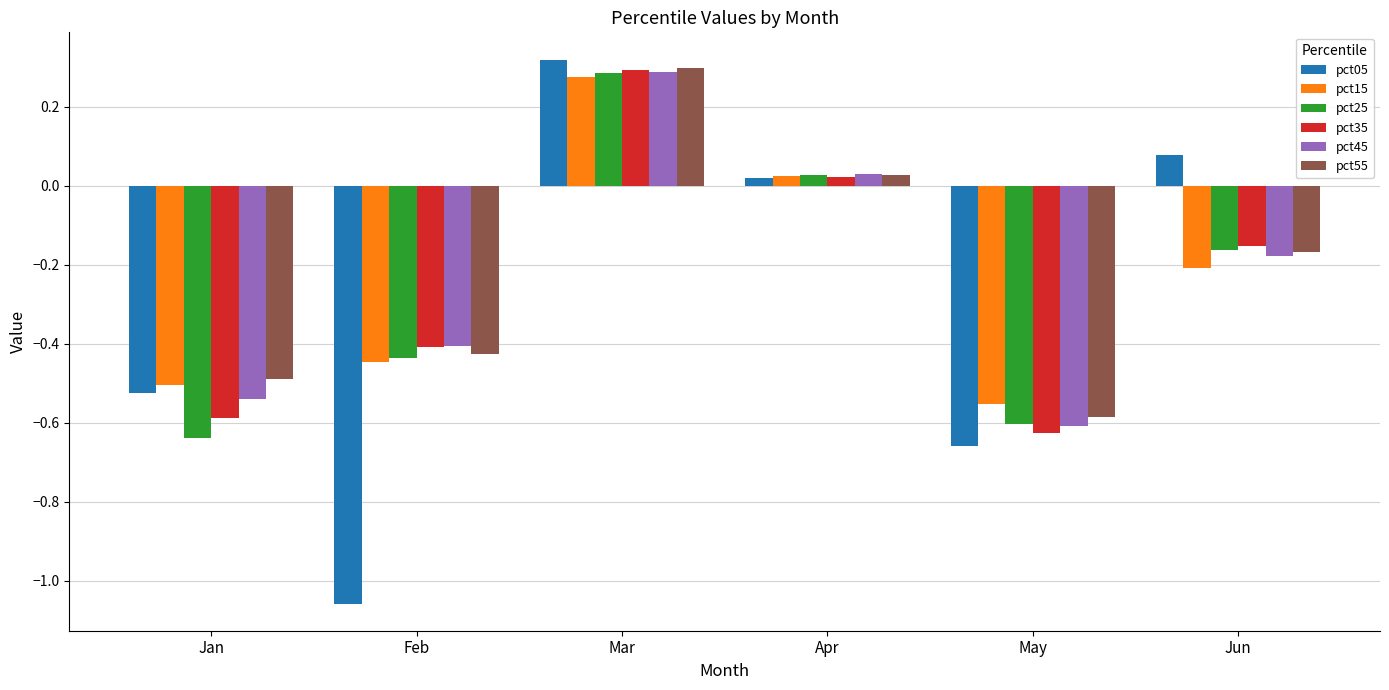

How many categories are shown in the chart?

6